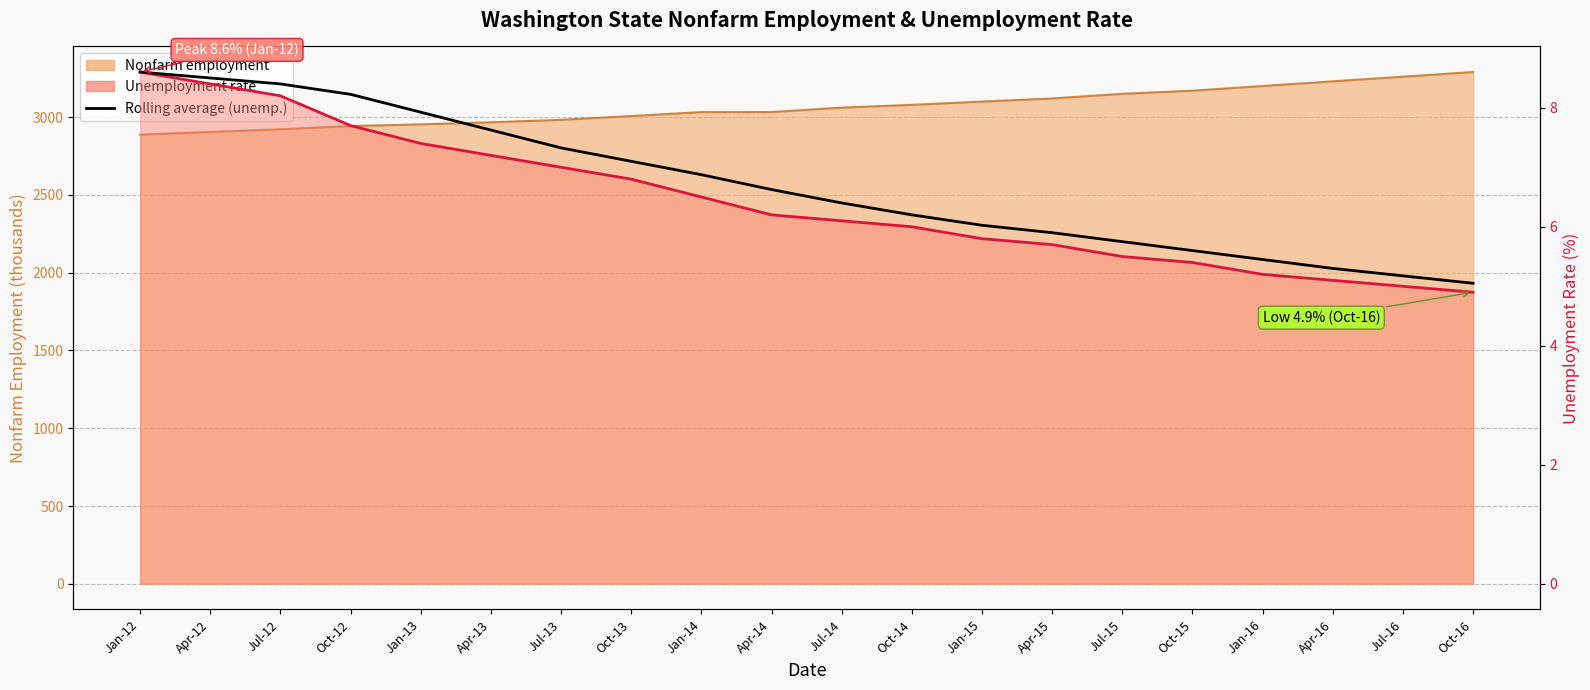

Which label corresponds to the smallest value in the chart?

Oct-16